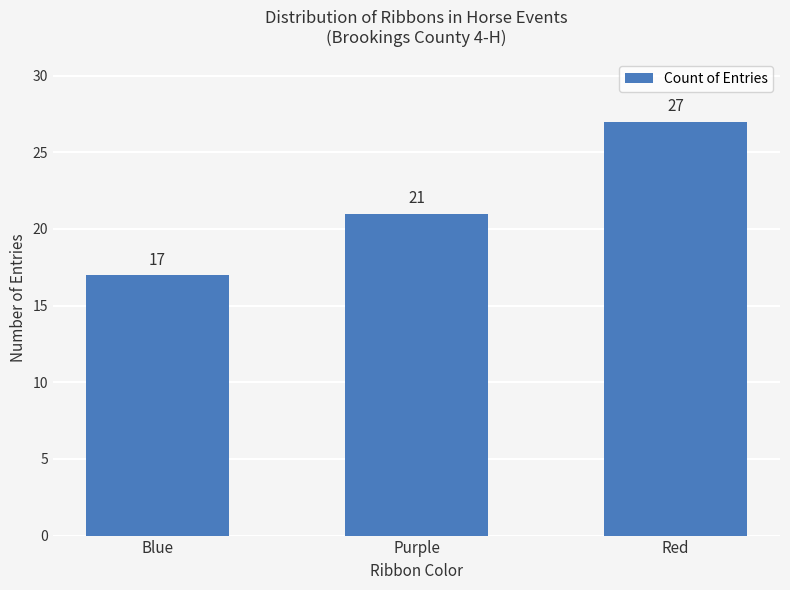

What is the difference between the values at Blue and Purple?

4